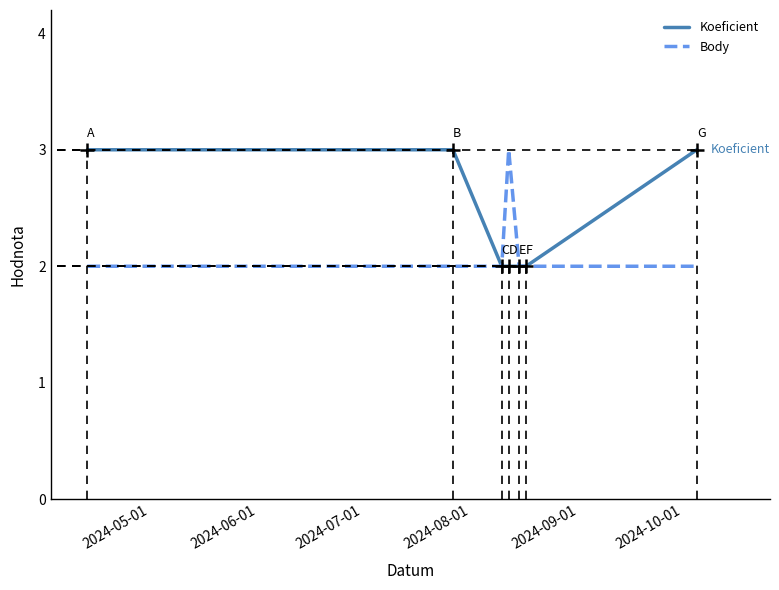

Which series has the largest total across all categories?

Koeficient